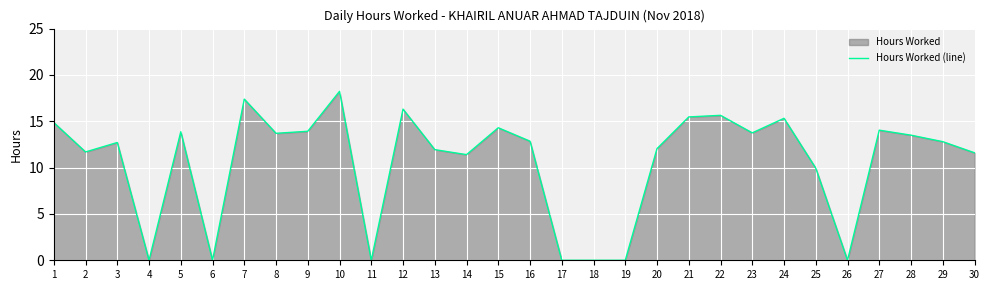

At which category does the data reach its first local peak?

3